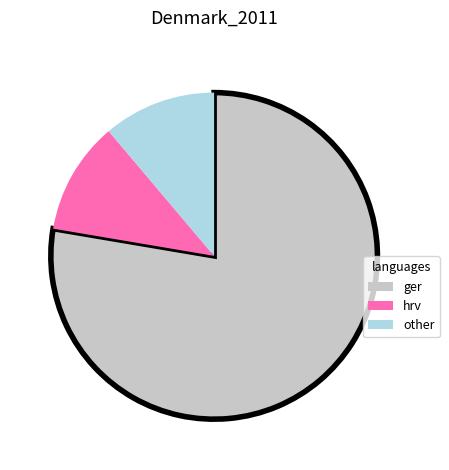

Does hrv account for over 50% of the chart?

No